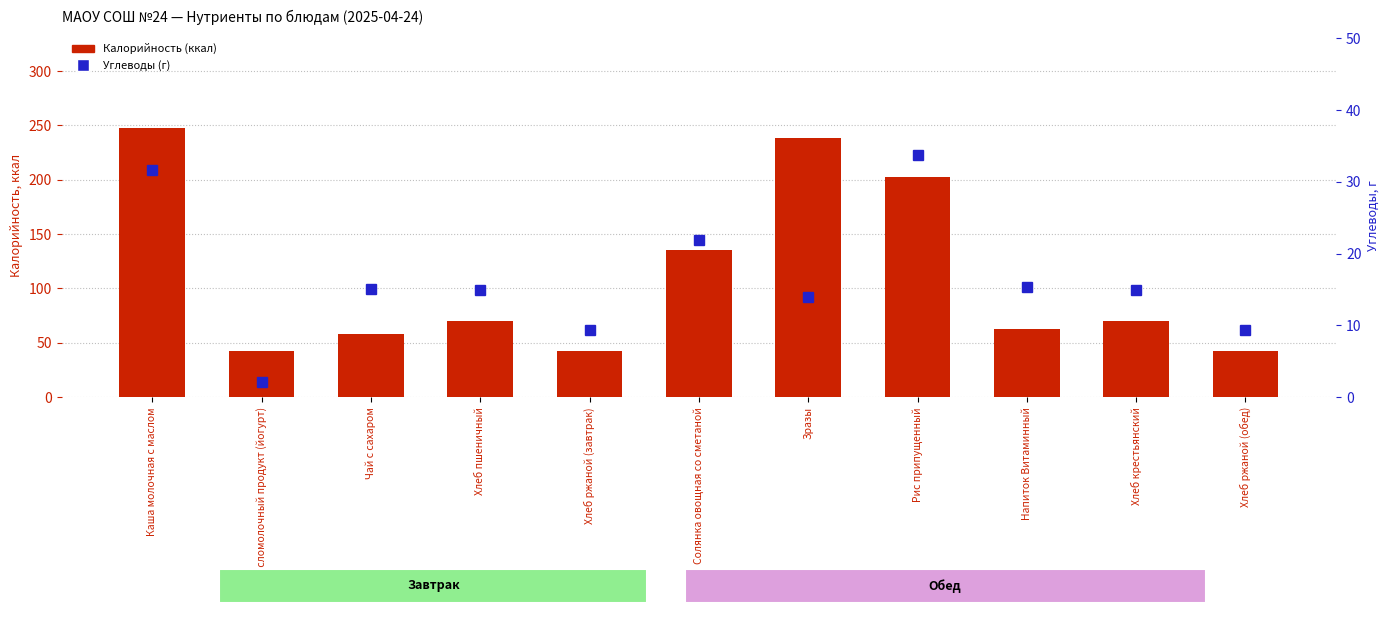

Is the value of Калорийность (ккал) at Хлеб пшеничный greater than the value of Углеводы (г) at Хлеб крестьянский?

Yes